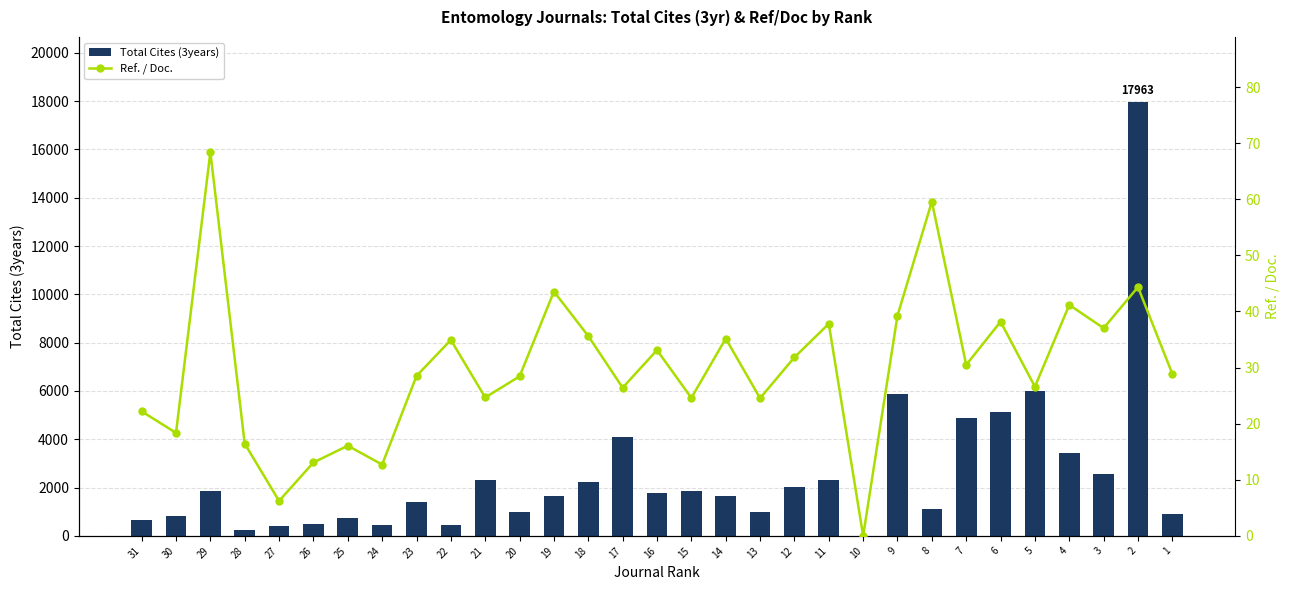

The Ref. / Doc. series shows 68.4 at 29. True or false?

True